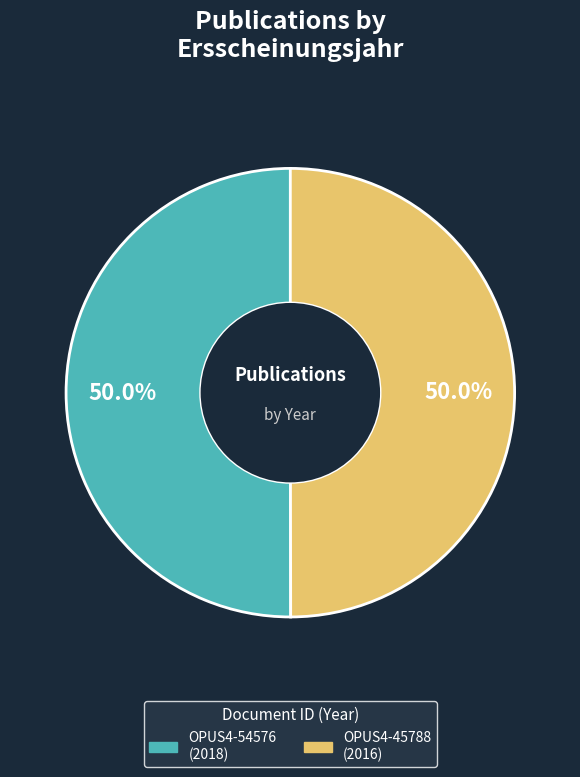

What percentage is the OPUS4-45788 slice, to the nearest percent?

50%